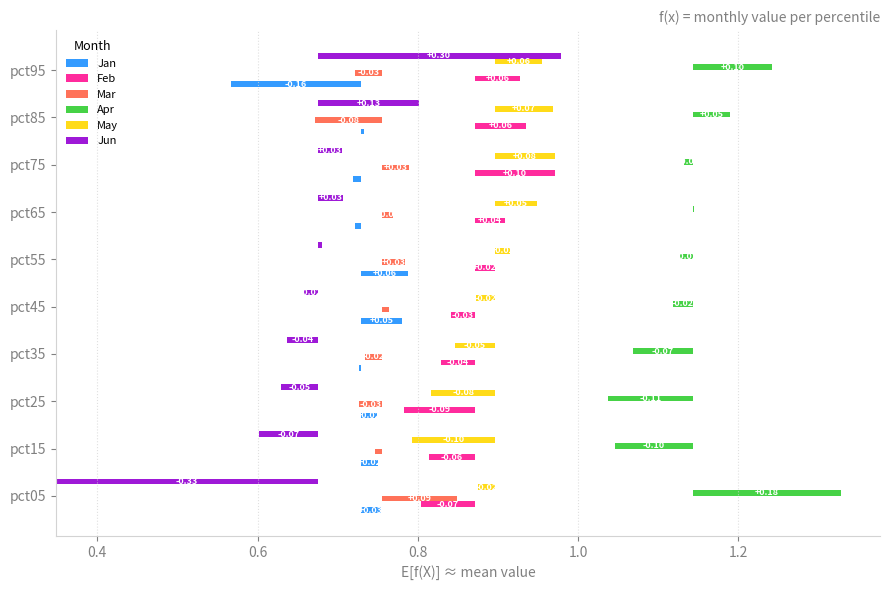

What position from the left is 7?

8